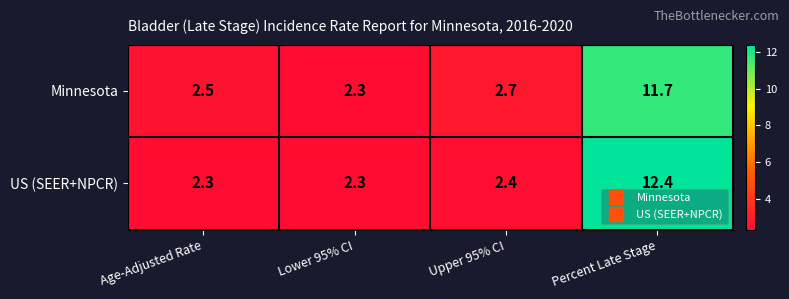

At how many categories does at least one series exceed 7?

1